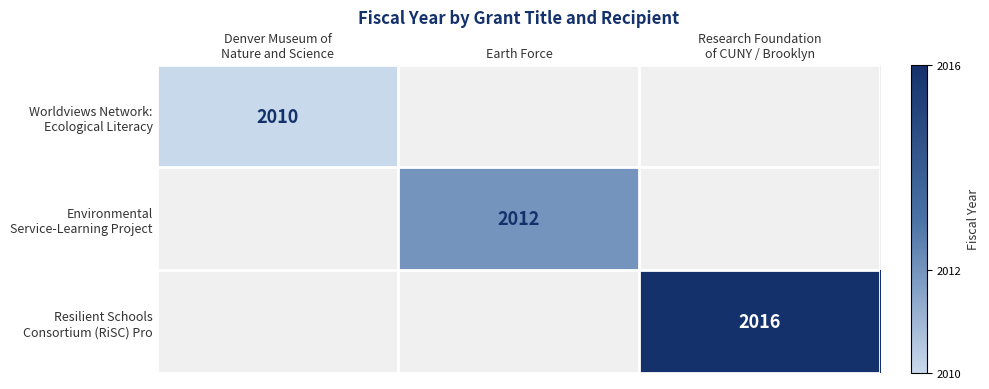

List the series in order of their overall mean, lowest first.

Worldviews Network: Ecological Literacy, Environmental Service-Learning Project, Resilient Schools Consortium (RiSC) Pro